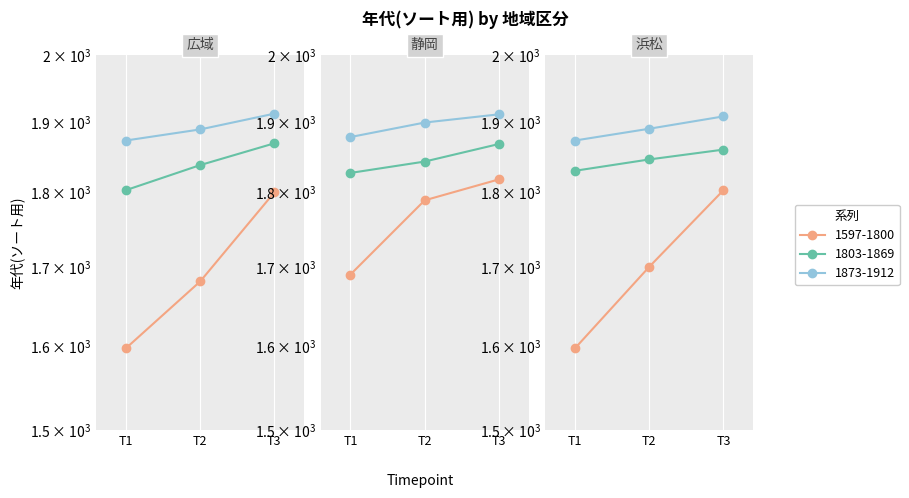

How many 1803-1869 values are between 1803 and 1869?

3